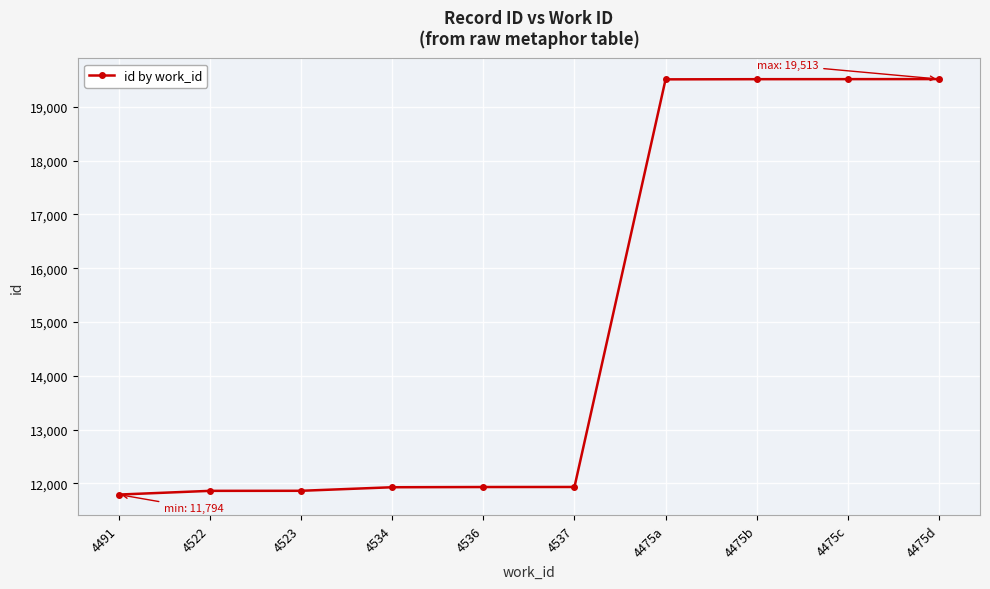

What is the ratio of the value at 4491 to the value at 4523?

1.0